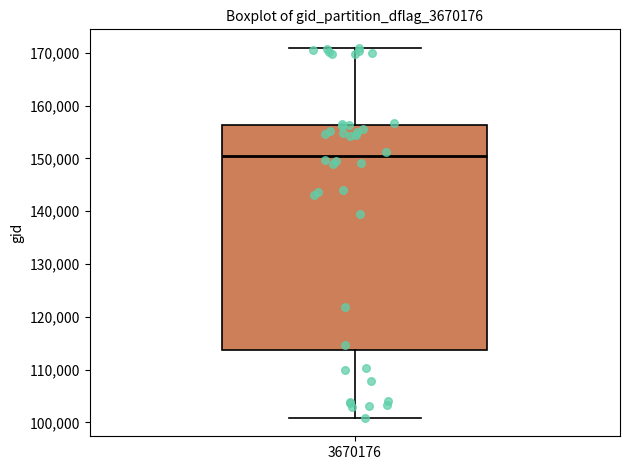

Transcribe this box plot: give where the median line is, the range the box spans, and where the two whiskers end, as read against the y-axis. The values are not printed on the chart, so give them approximately, as read against the axis.

median 151000, box 114000 to 156000, whiskers 101000 to 171000